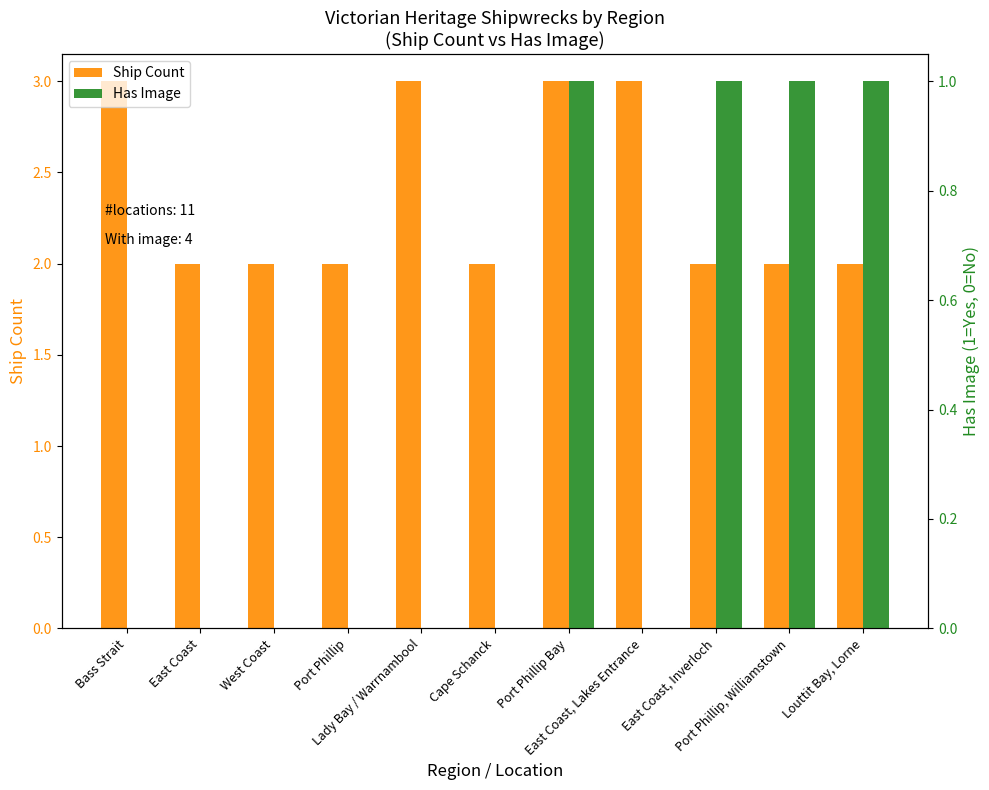

At how many categories does at least one series exceed 2?

4